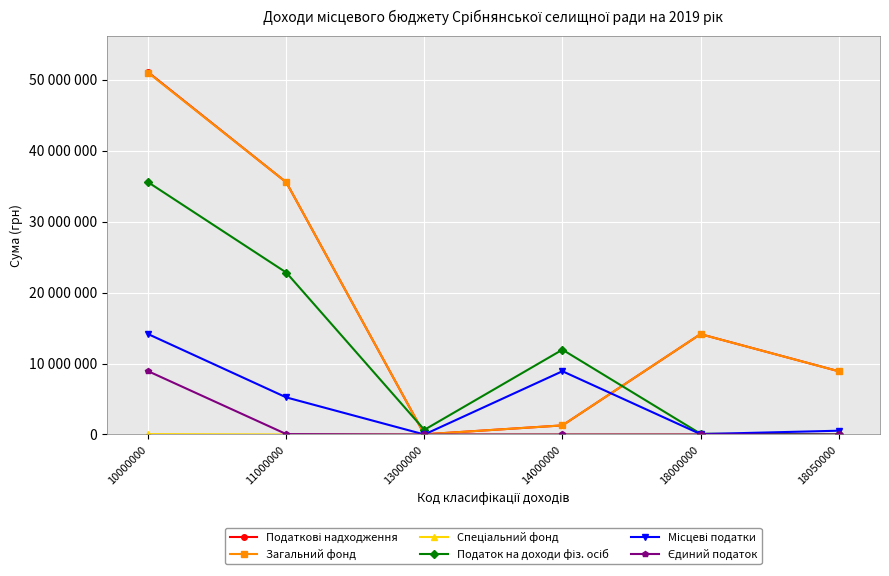

Is the value of Податок на доходи фіз. осіб at 14000000 greater than the value of Єдиний податок at 18000000?

Yes